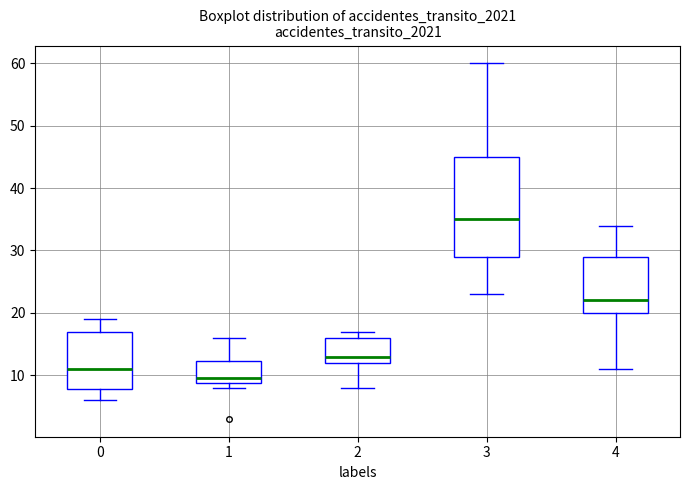

Comparing the boxes themselves (not the whiskers), which one is the tallest?

3